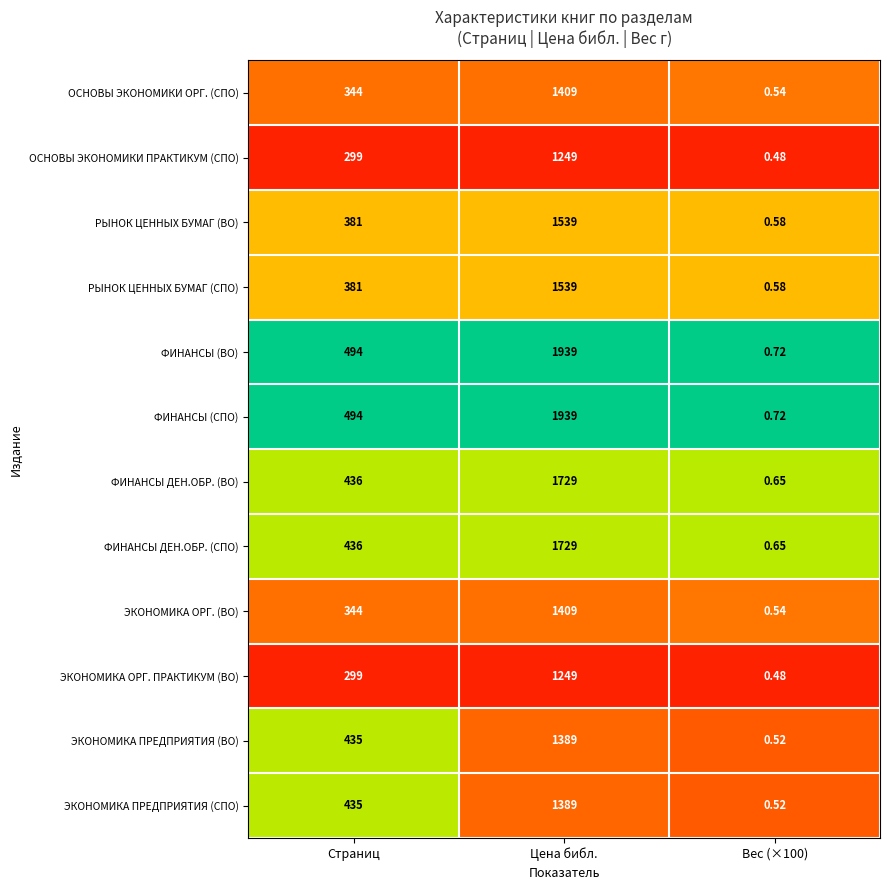

Which label corresponds to the largest value in the chart?

Цена библ.